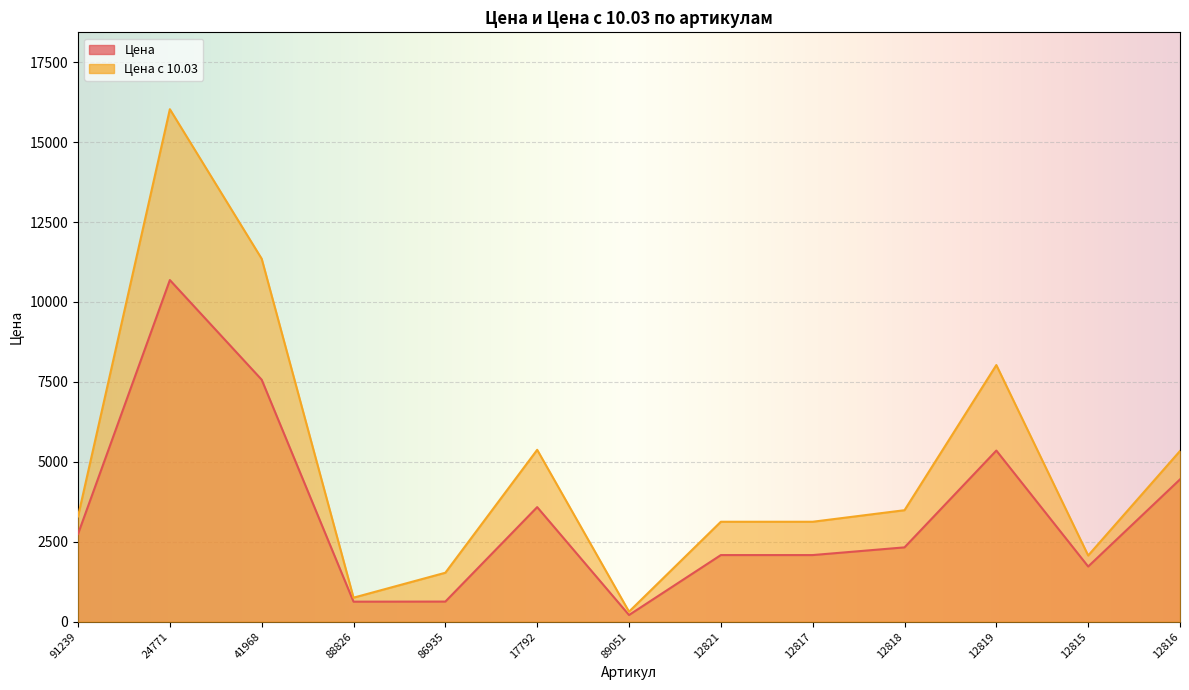

What is the difference between the maximum and second lowest values in the Цена с 10.03 series?

15274.6